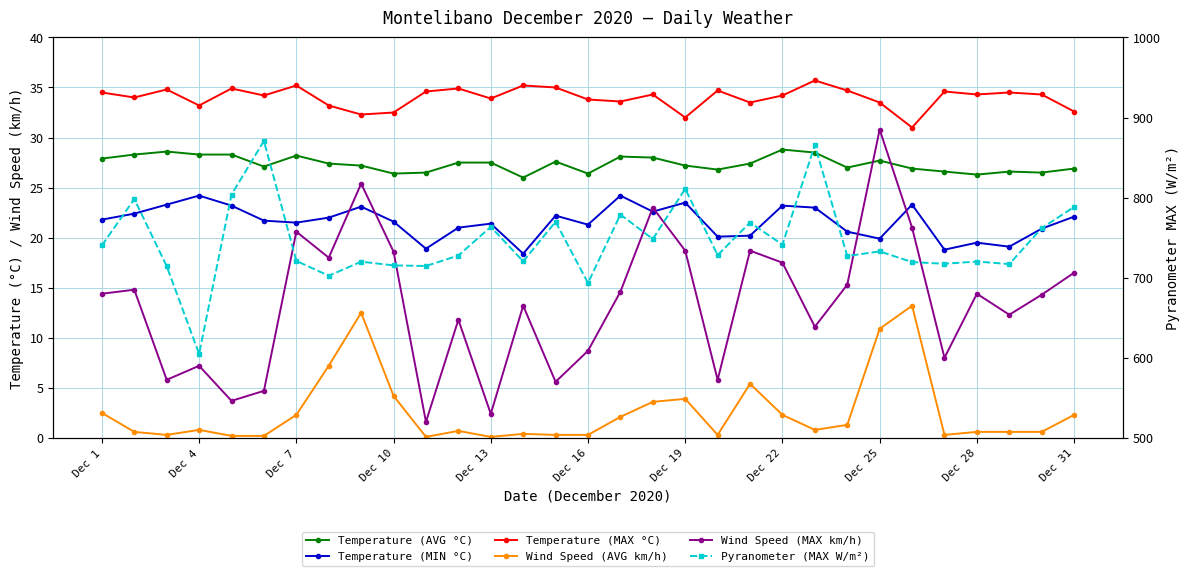

At which label does Temperature (AVG °C) first exceed 27?

Dec 1